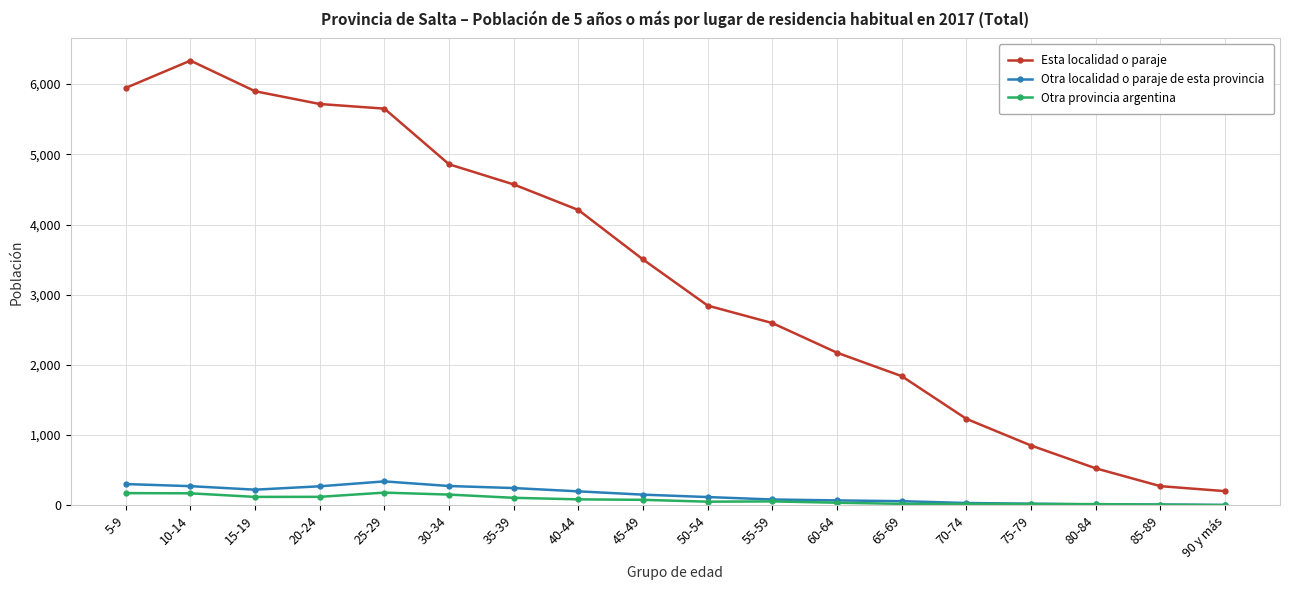

Which label corresponds to the largest value in the chart?

10-14